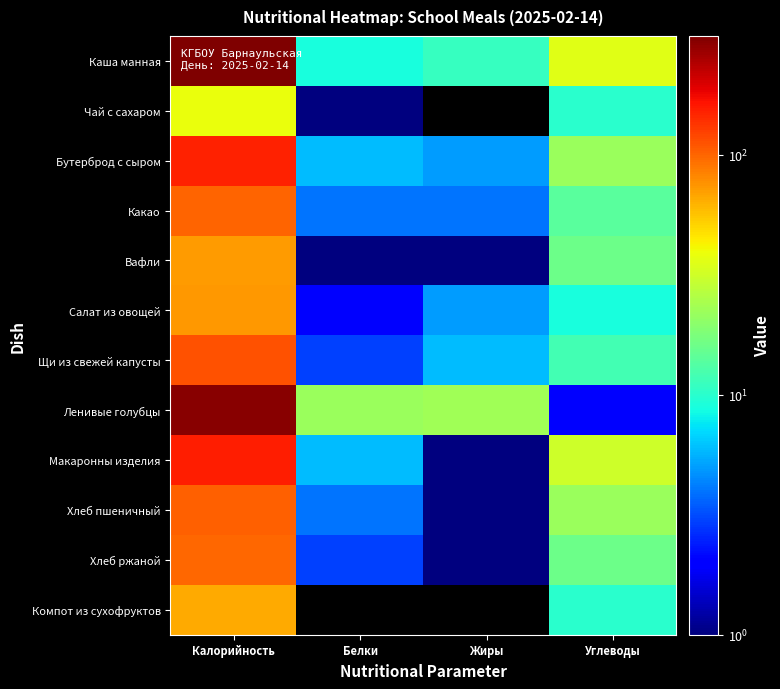

At Углеводы, list the series in order from smallest to largest.

Ленивые голубцы, Салат из овощей, Чай с сахаром, Компот из сухофруктов, Щи из свежей капусты, Какао, Вафли, Хлеб ржаной, Бутерброд с сыром, Хлеб пшеничный, Макаронны изделия, Каша манная